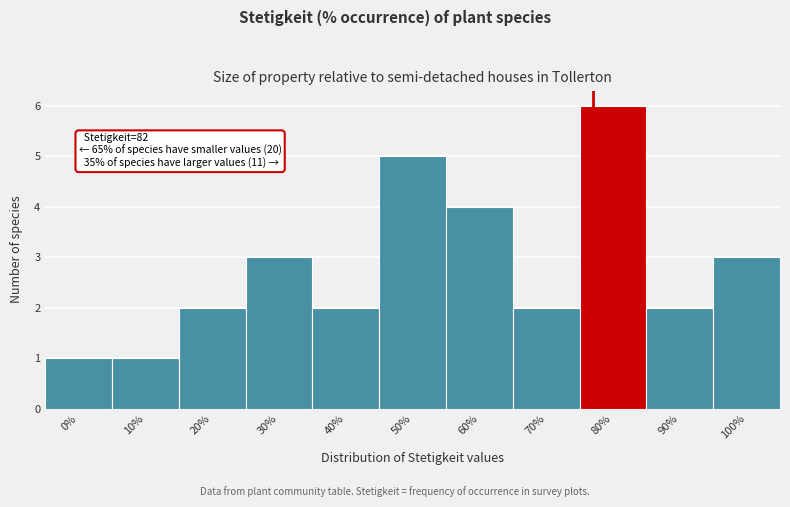

Reading left to right, extract all data points from this chart.

0%=1	10%=1	20%=2	30%=3	40%=2	50%=5	60%=4	70%=2	80%=6	90%=2	100%=3